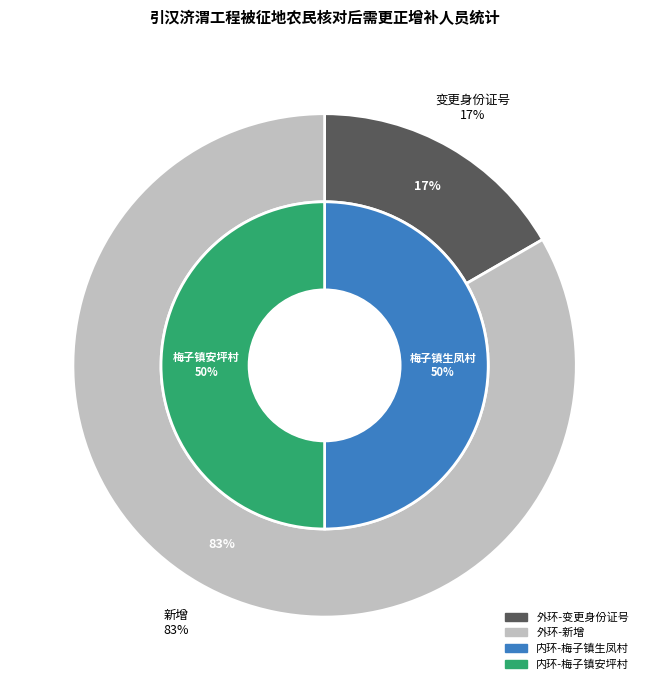

To the nearest percent, what is the difference between the largest and smallest slice percentages?

67%